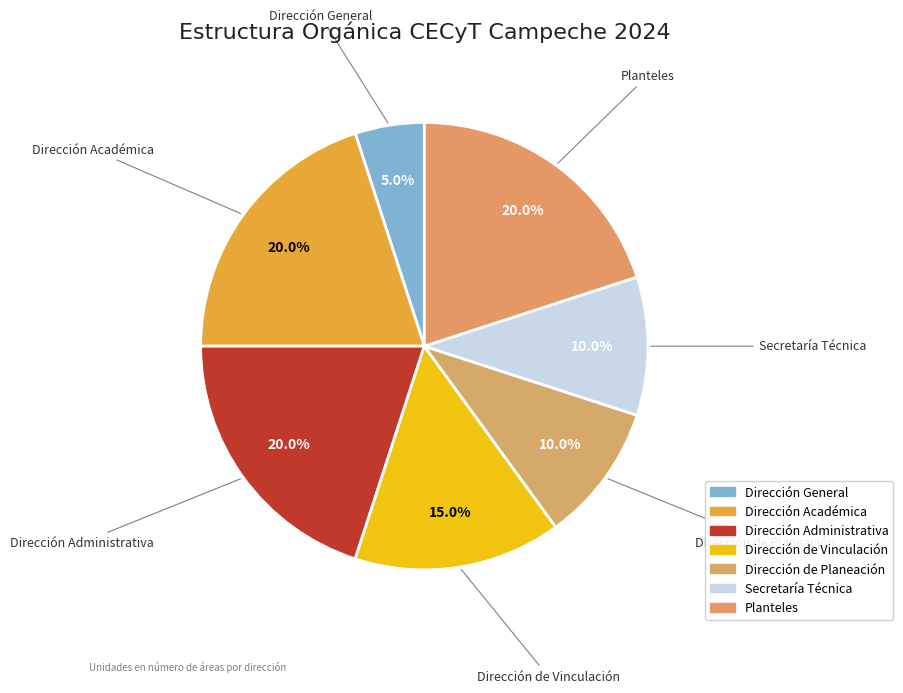

Between Planteles and Dirección de Planeación, which is larger?

Planteles